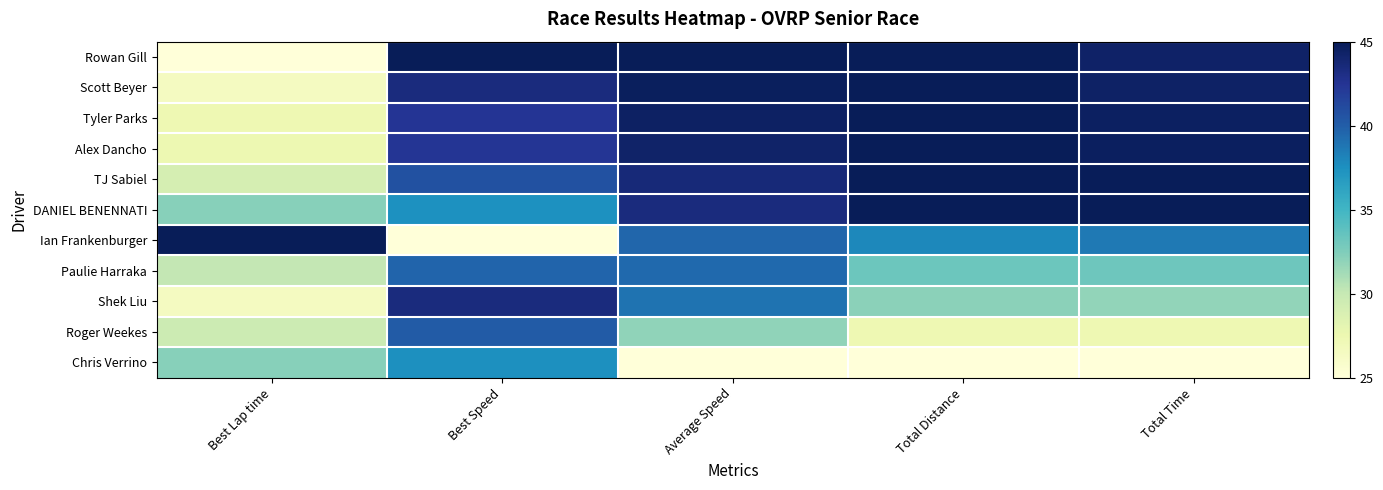

Which label corresponds to the smallest value in the chart?

Best Lap time